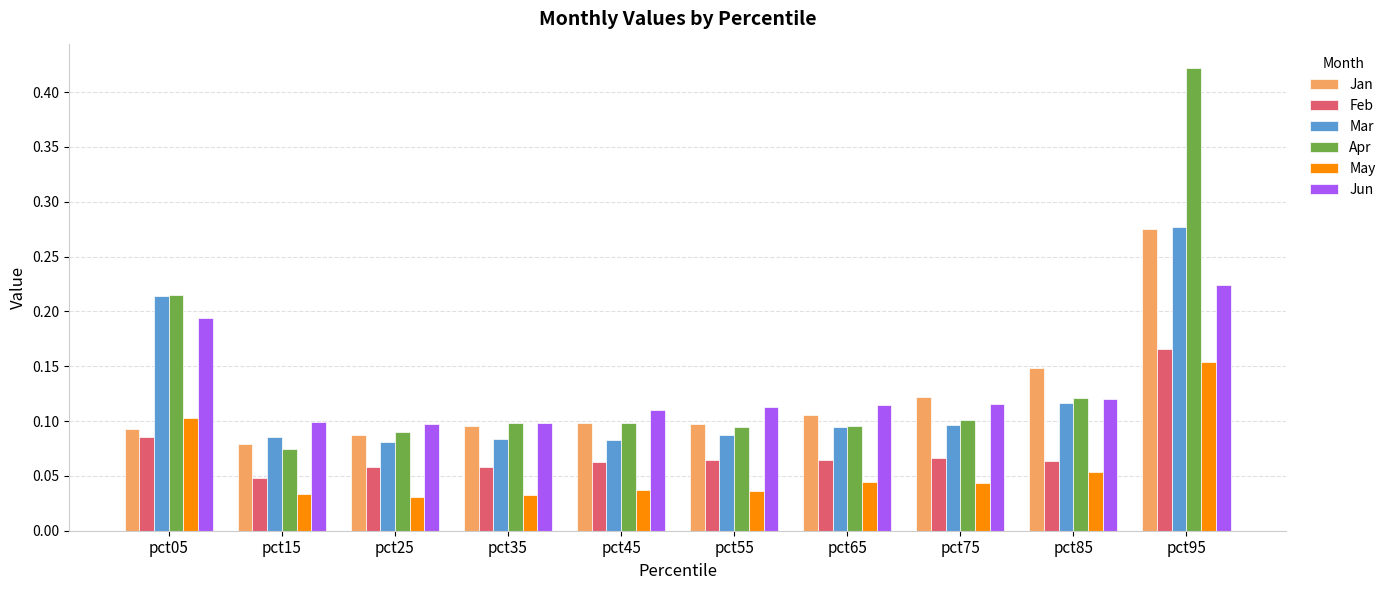

True or false: May has a value of 0.0 at pct85.

False